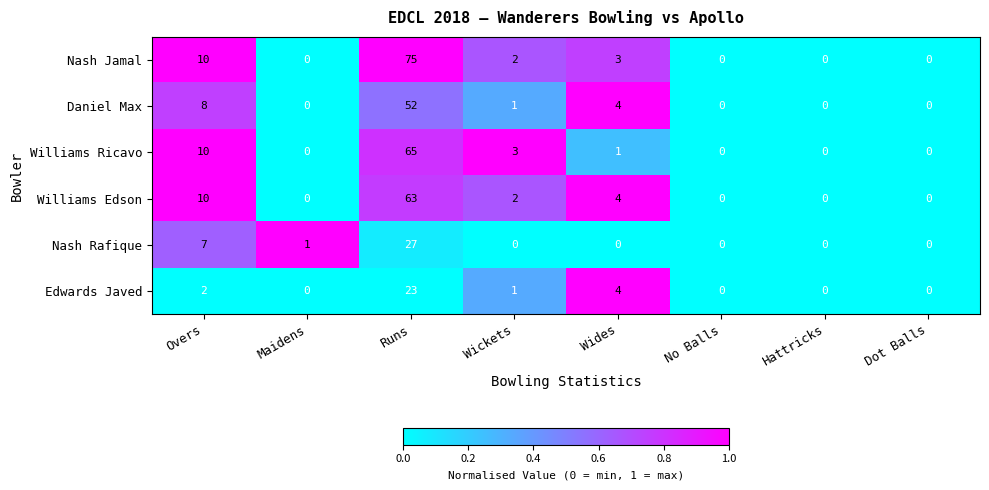

The value of Edwards Javed at Runs is 23. True or false?

True